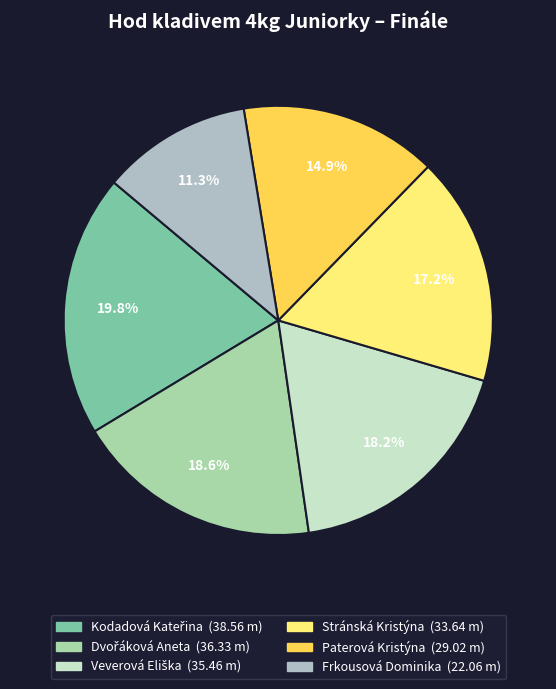

Does any single category account for the majority?

No